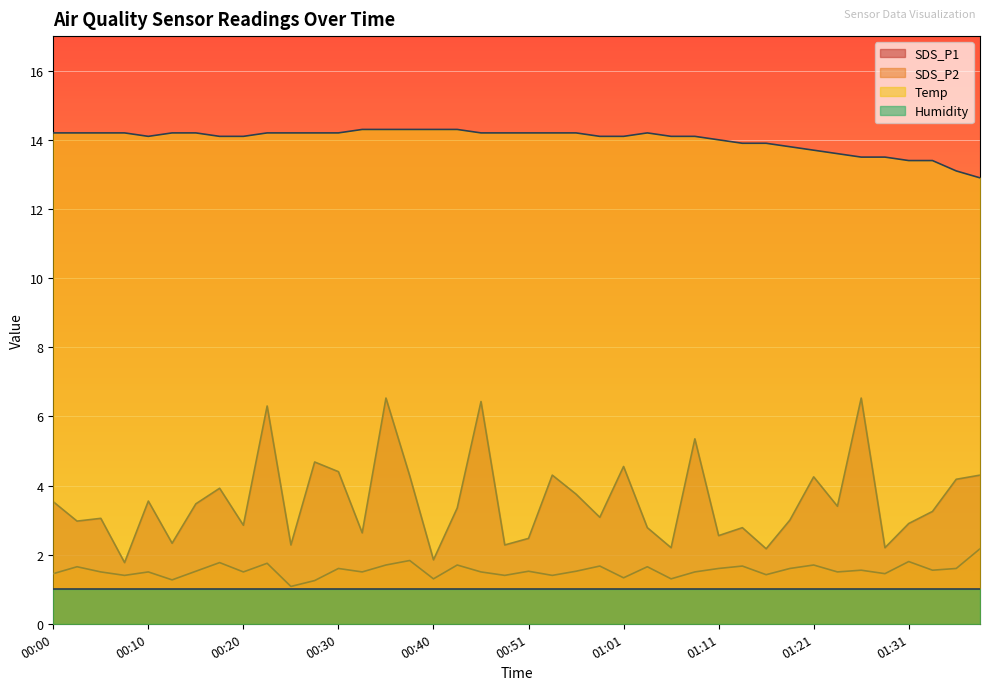

What is the label of the 31st point from the right?

00:23